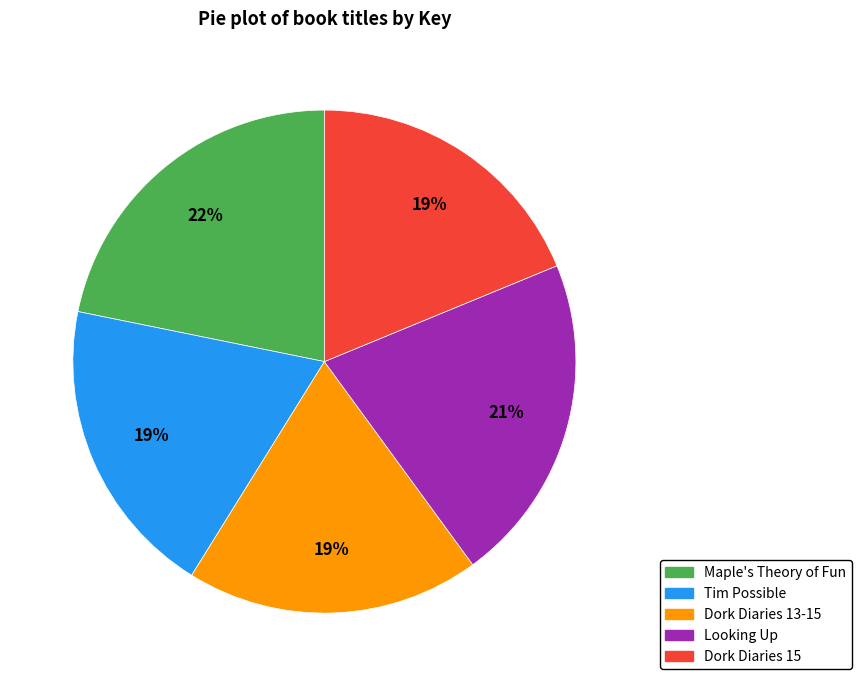

To the nearest percent, what is the average slice percentage?

20%